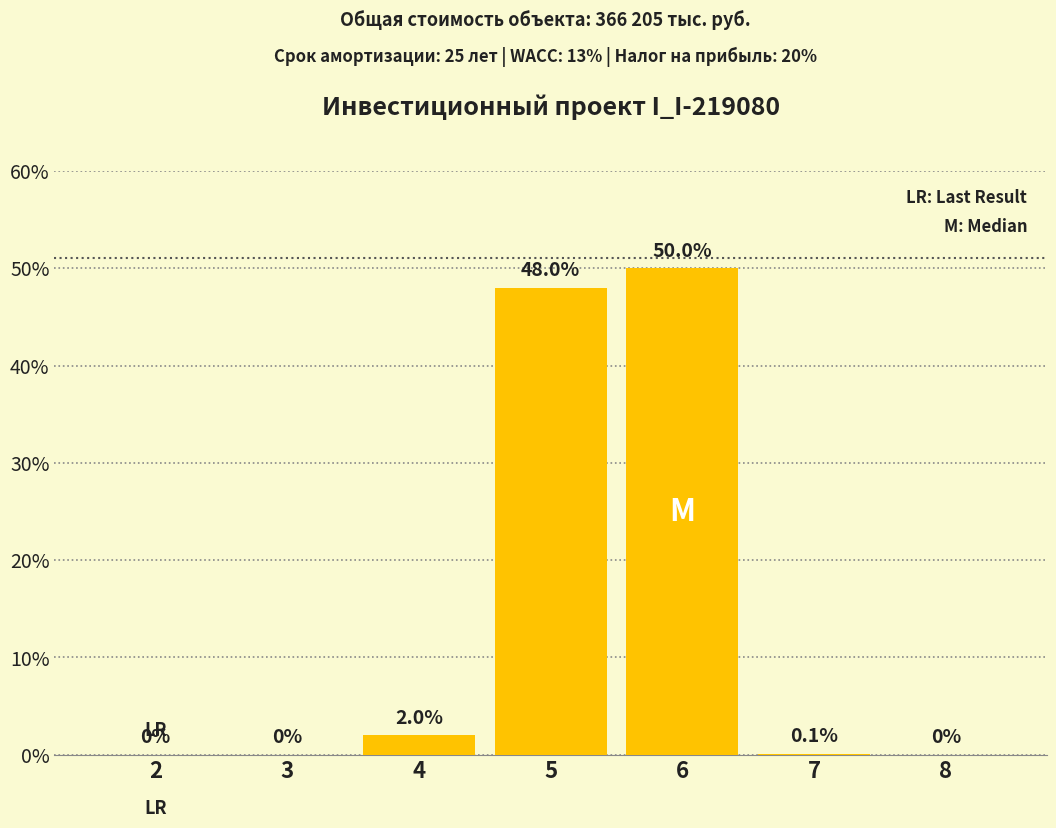

True or false: the data shows 29.8 at 2.

False